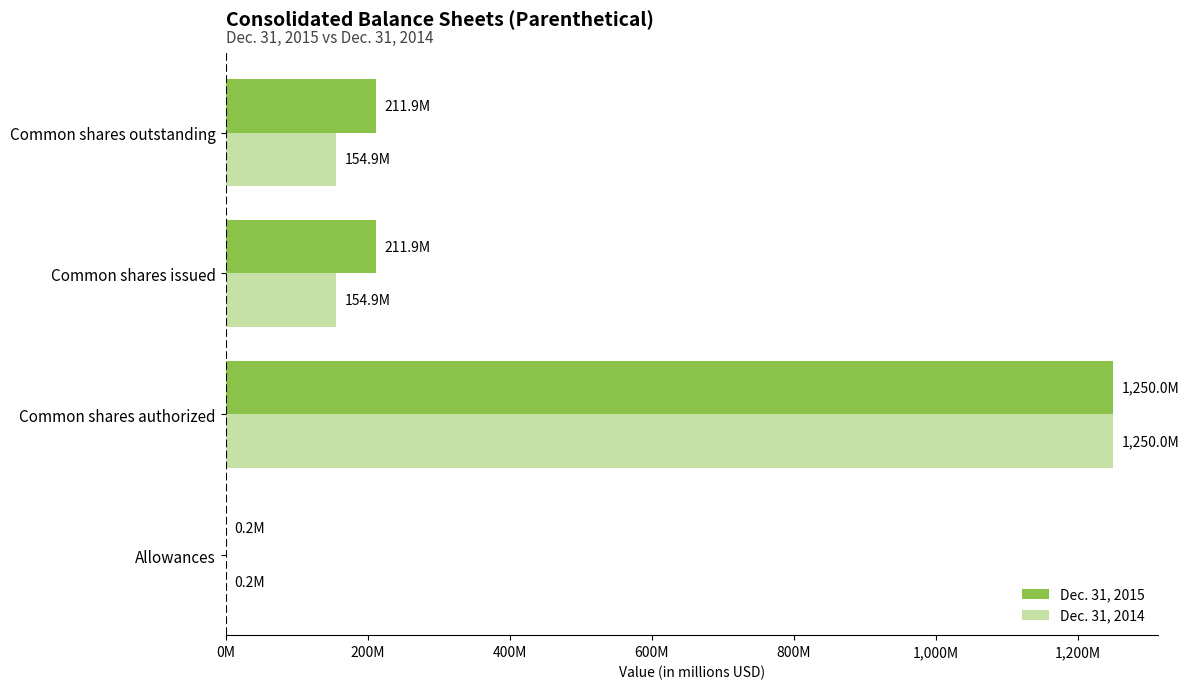

What are all the series names shown in the legend?

Dec. 31, 2015, Dec. 31, 2014